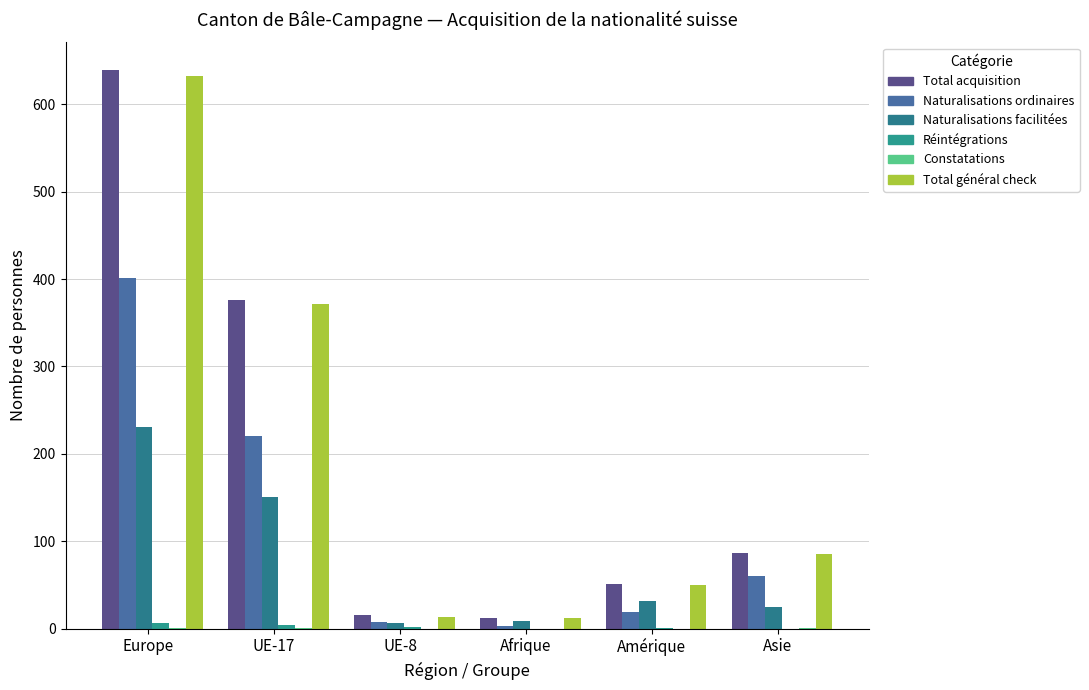

Reading left to right, what are all the values shown in this chart?

Total acquisition: Europe=639	UE-17=376	UE-8=15	Afrique=12	Amérique=51	Asie=86
Naturalisations ordinaires: Europe=401	UE-17=220	UE-8=7	Afrique=3	Amérique=19	Asie=60
Naturalisations facilitées: Europe=231	UE-17=151	UE-8=6	Afrique=9	Amérique=31	Asie=25
Réintégrations: Europe=6	UE-17=4	UE-8=2	Afrique=0	Amérique=1	Asie=0
Constatations: Europe=1	UE-17=1	UE-8=0	Afrique=0	Amérique=0	Asie=1
Total général check: Europe=632	UE-17=371	UE-8=13	Afrique=12	Amérique=50	Asie=85